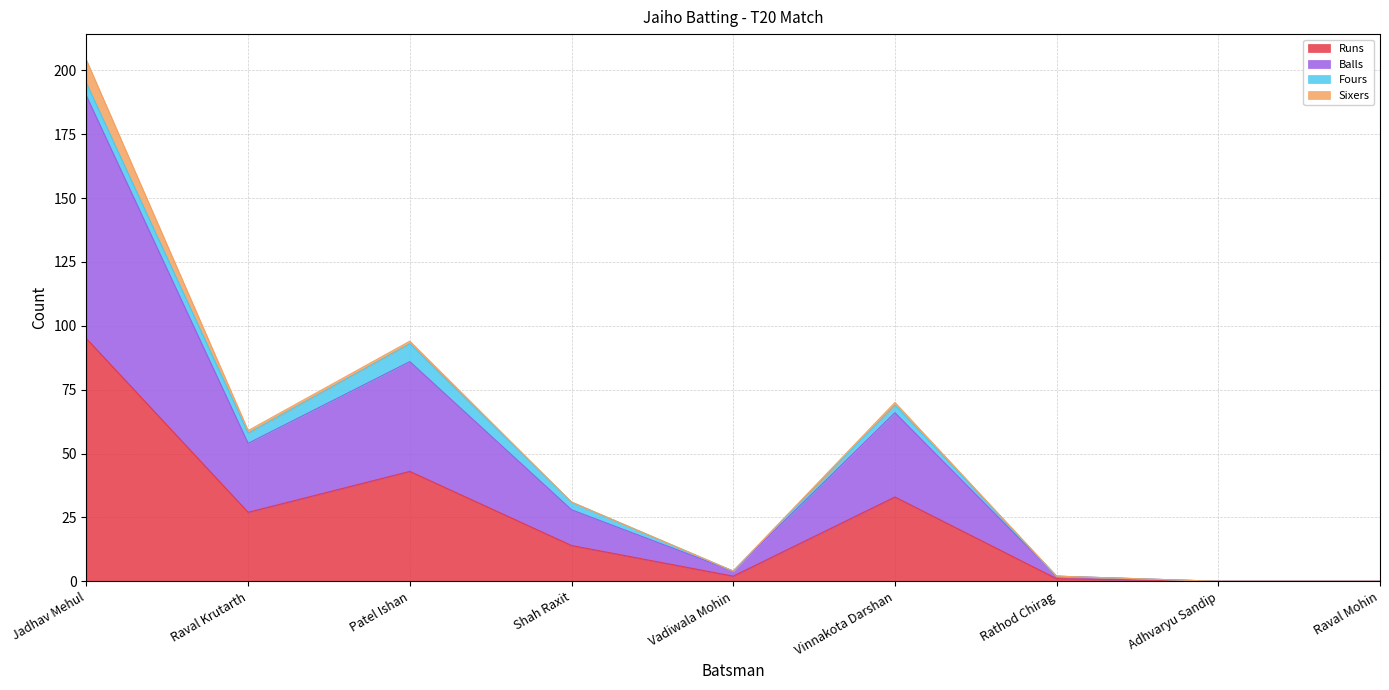

How many values in the Runs series exceed 14?

4